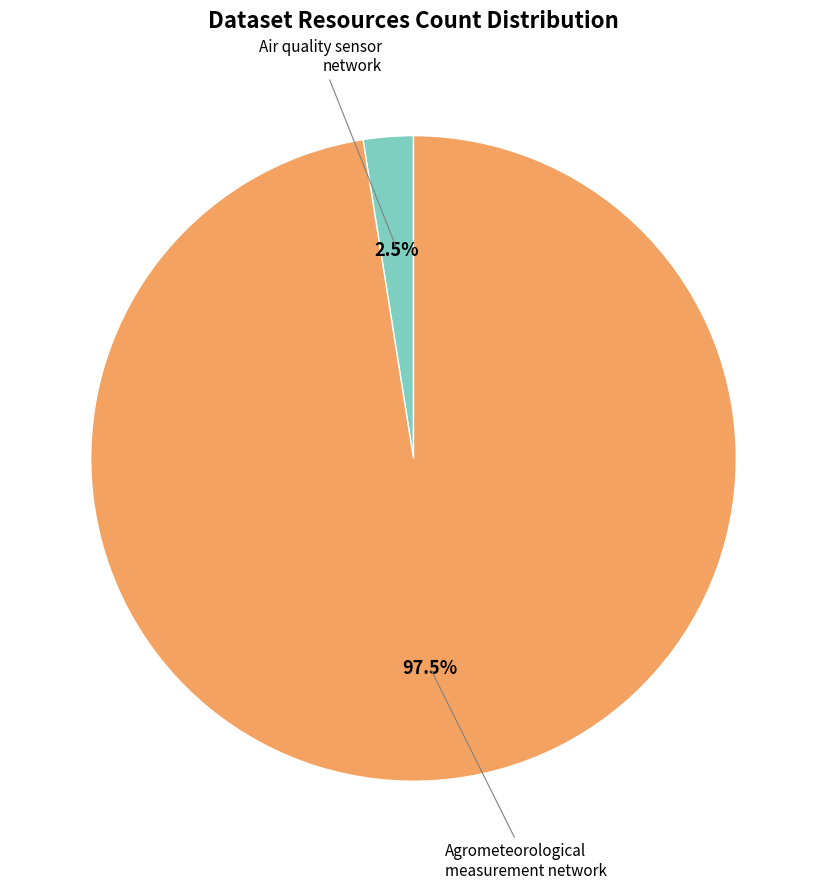

Does any single category account for the majority?

Yes